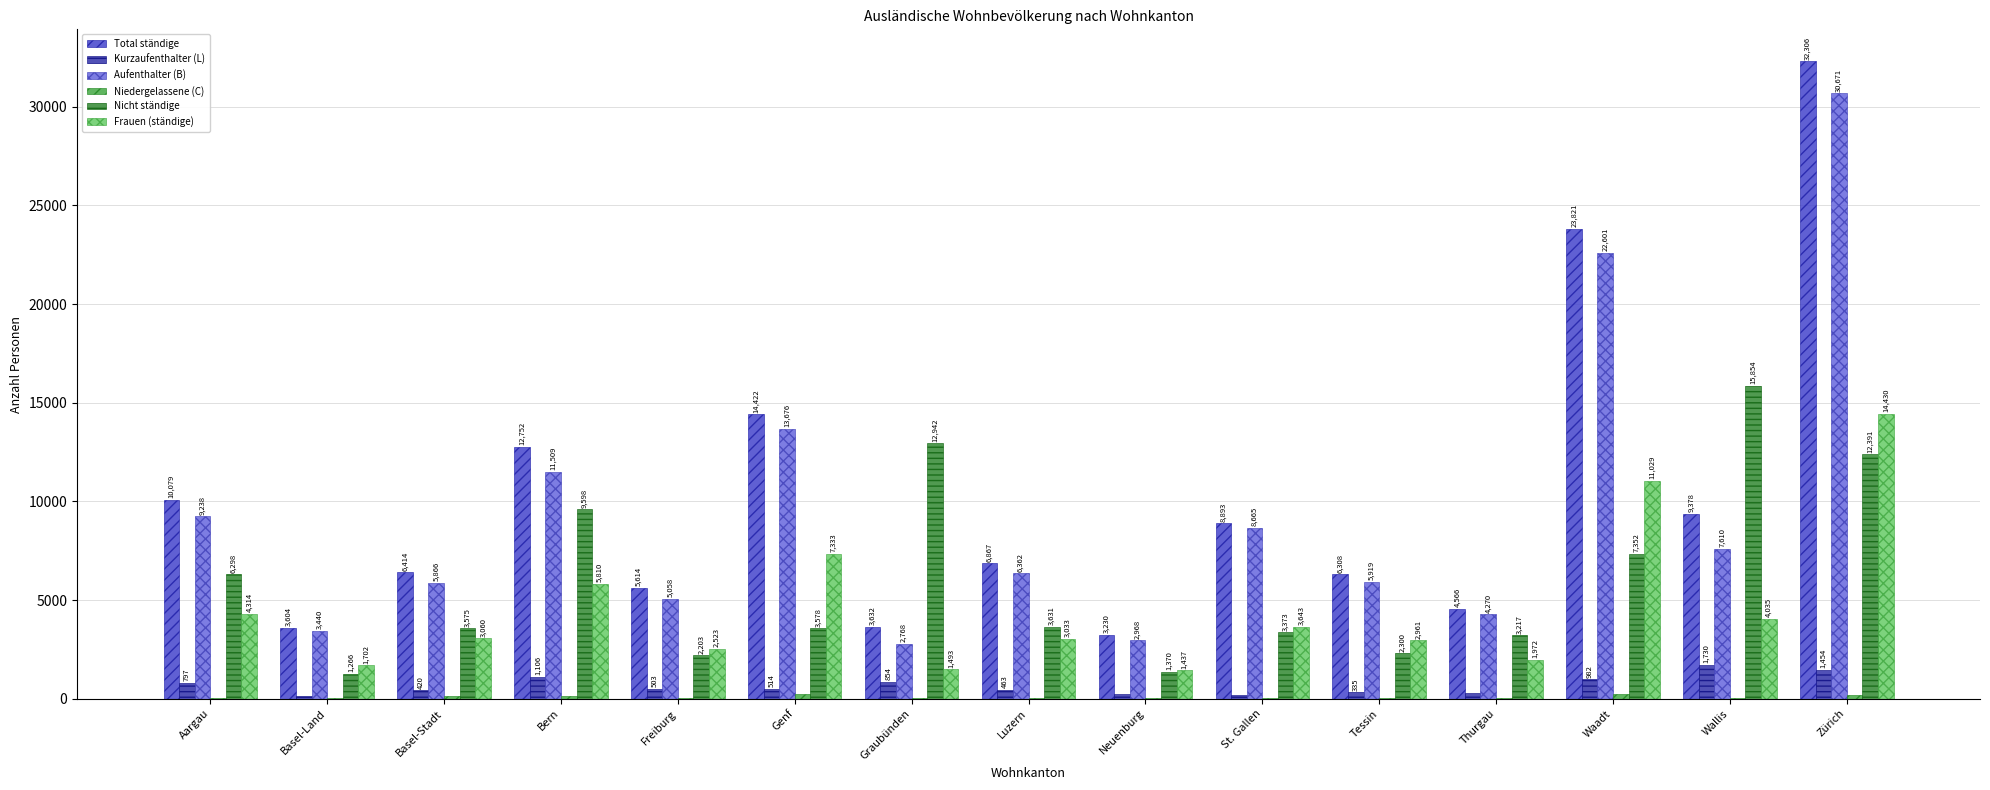

Is it true that Total ständige equals 6414 at Basel-Stadt?

True